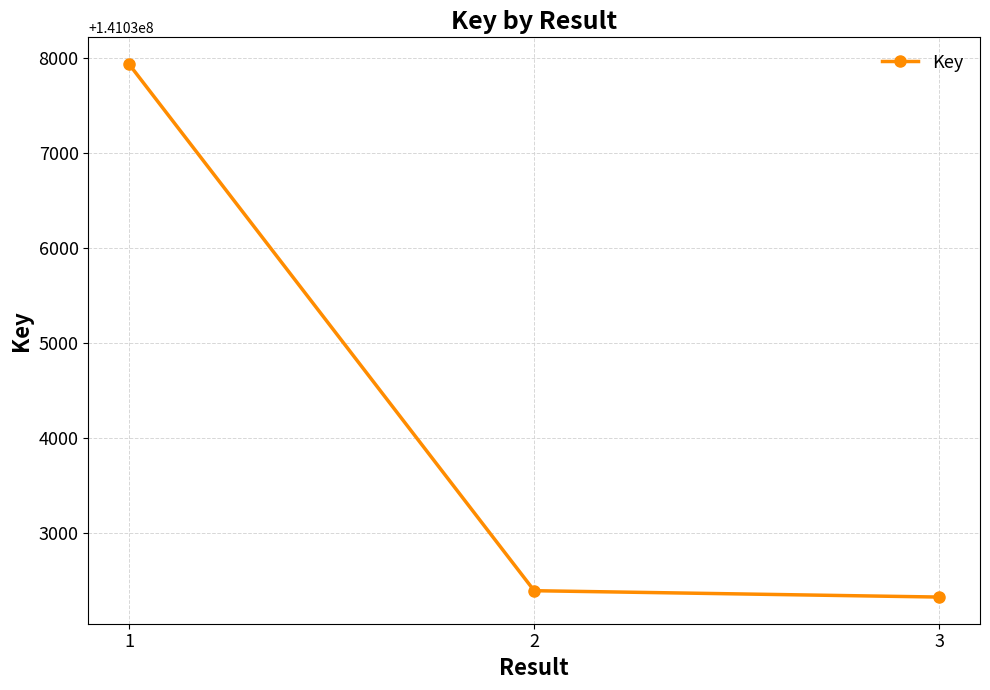

What is the sum of all values?

423102667